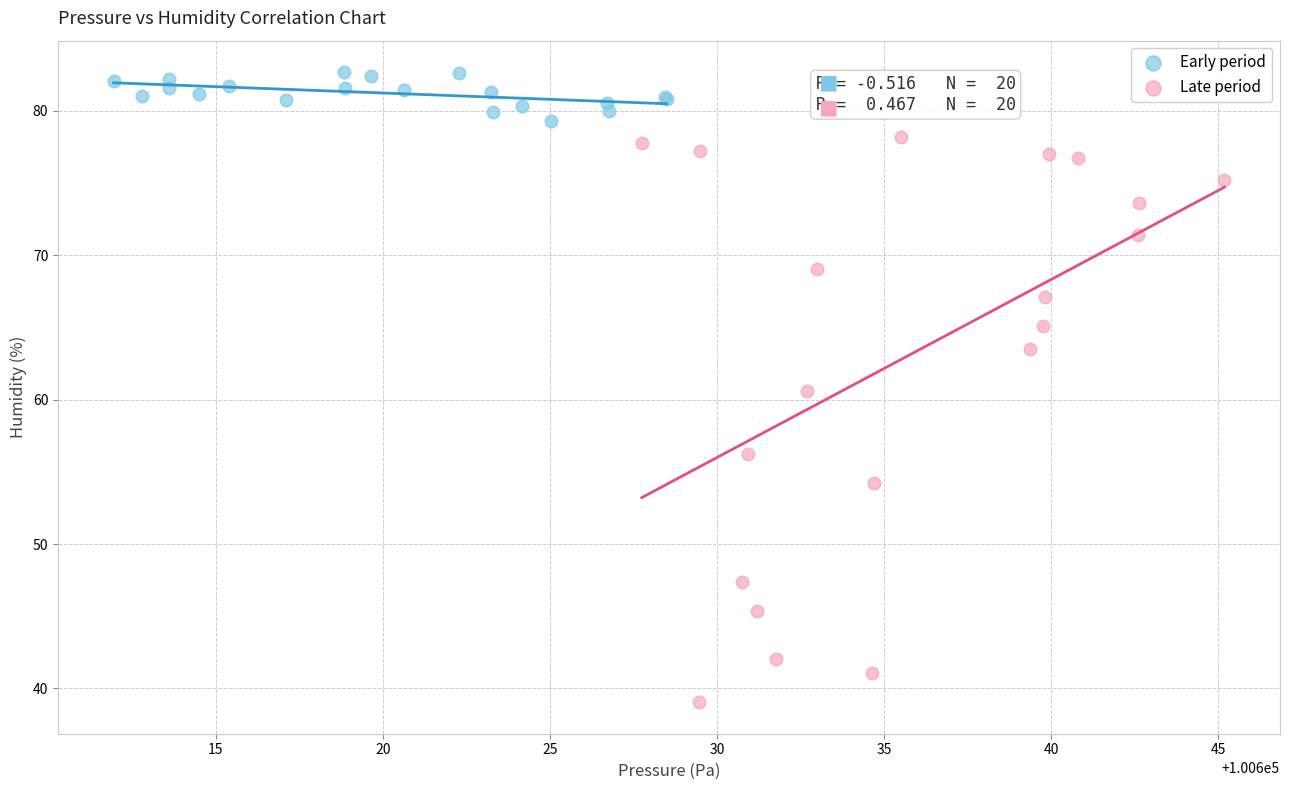

Which series reaches the maximum Y coordinate?

Early period